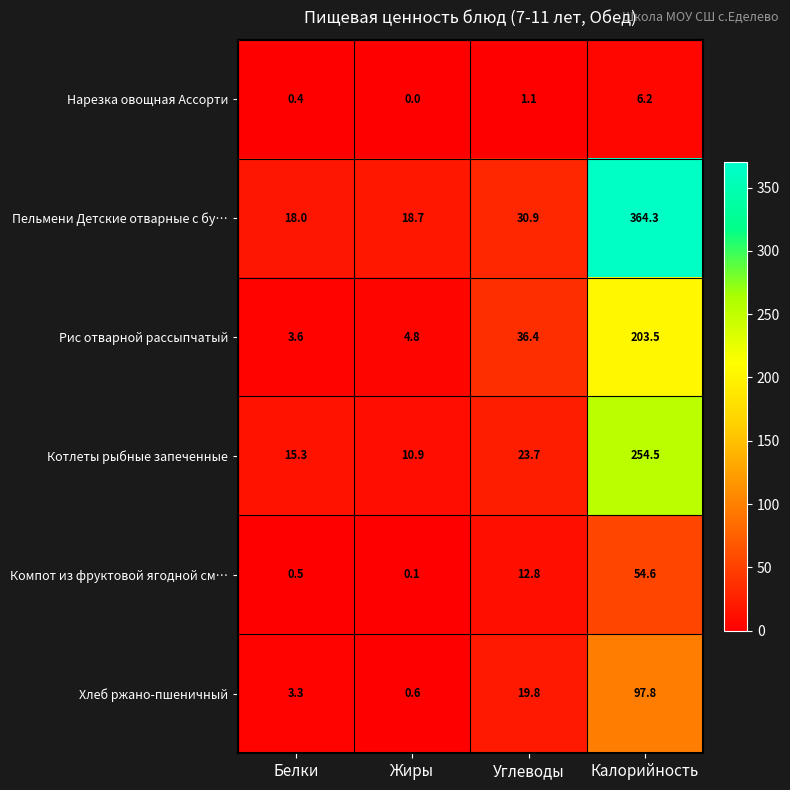

What is the difference between the highest and lowest values at Жиры?

18.7